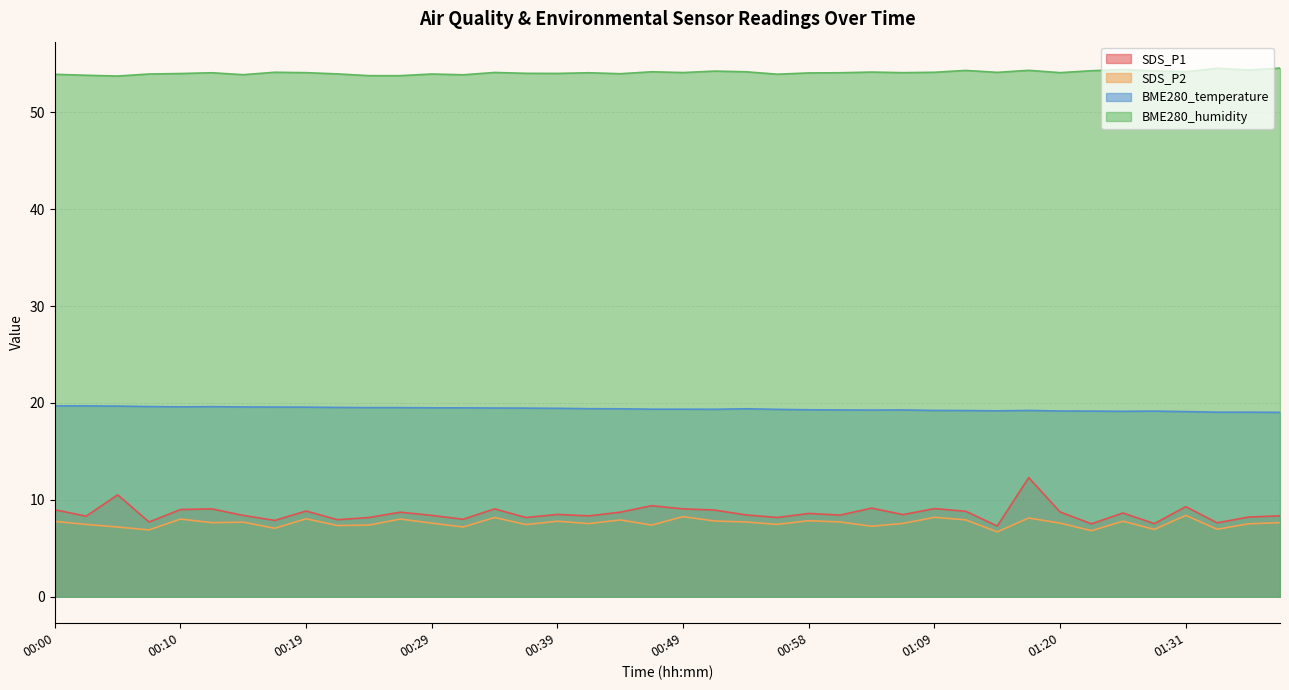

Does the chart have visible grid lines?

Yes